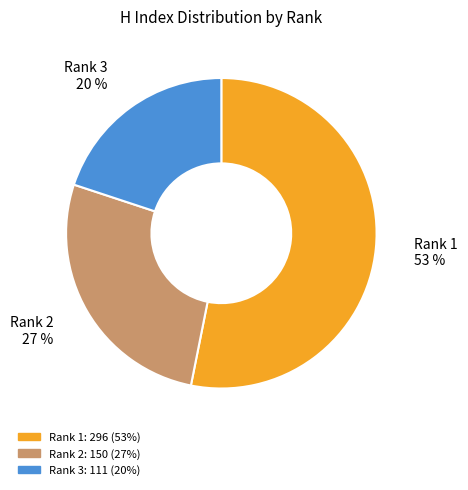

To the nearest percent, what portion does Rank 2 represent?

27%